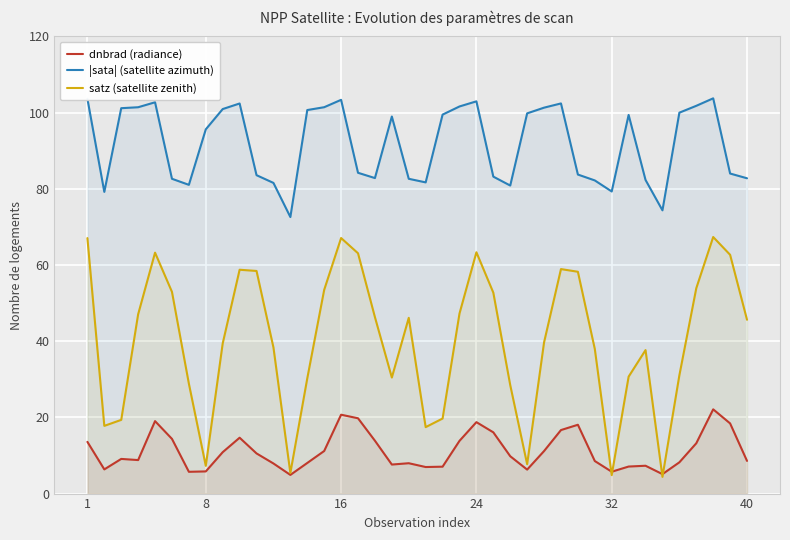

Which series has the largest total across all categories?

|sata| (satellite azimuth)